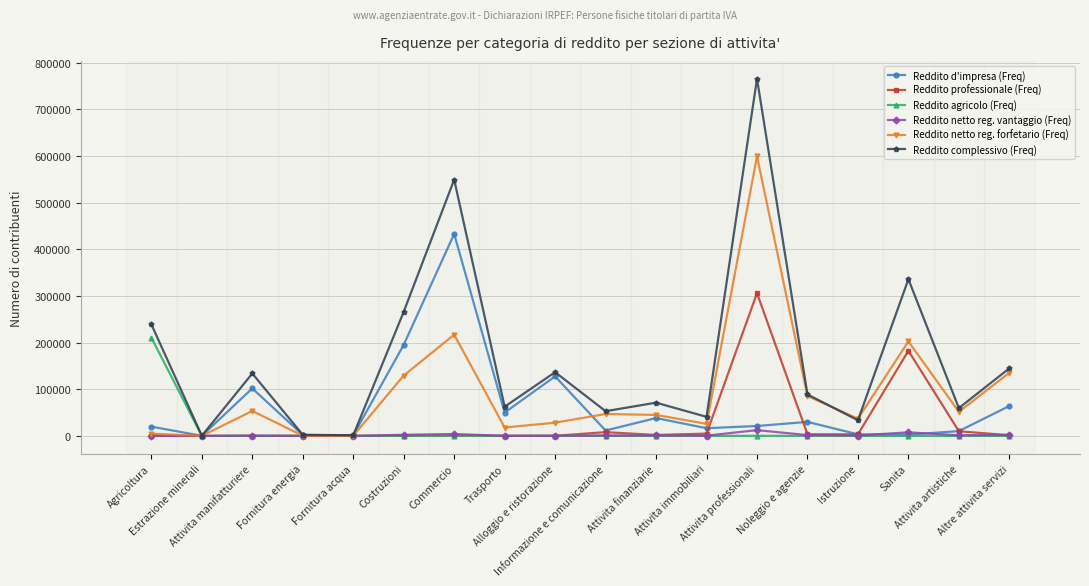

What is the greatest value displayed?

765270